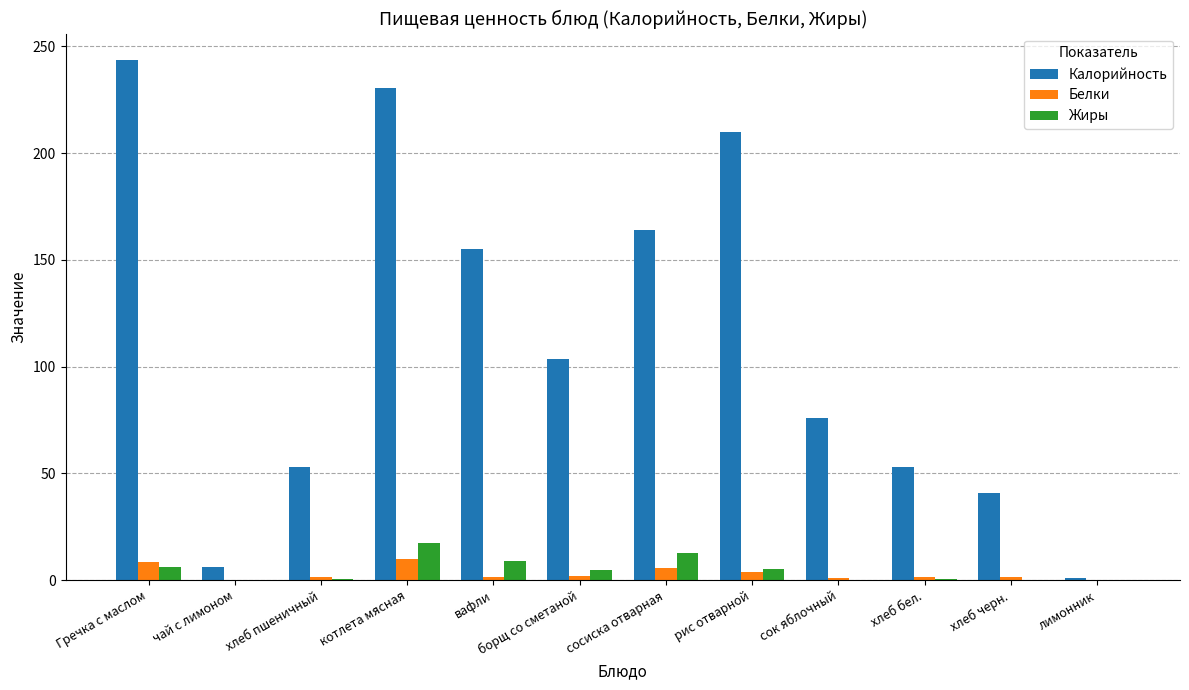

What is the greatest value displayed?

243.8